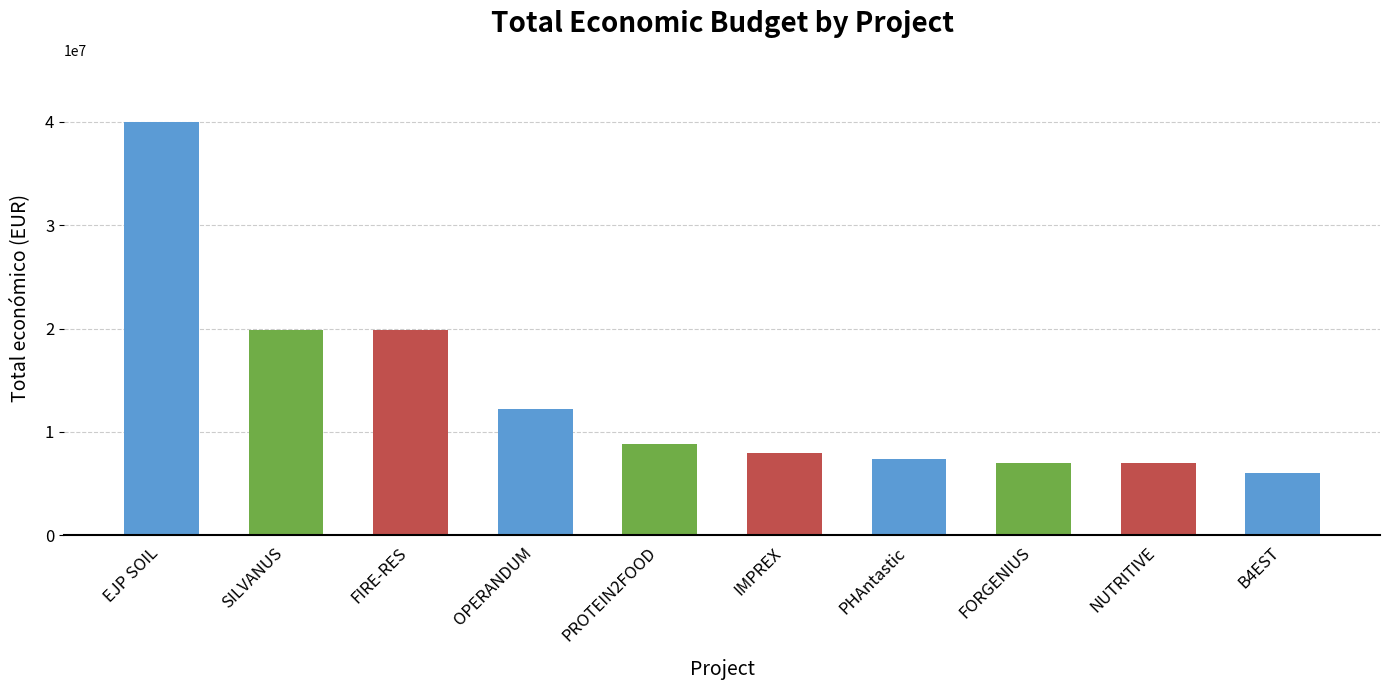

What value does the data have at EJP SOIL, to the nearest 100?

40000000